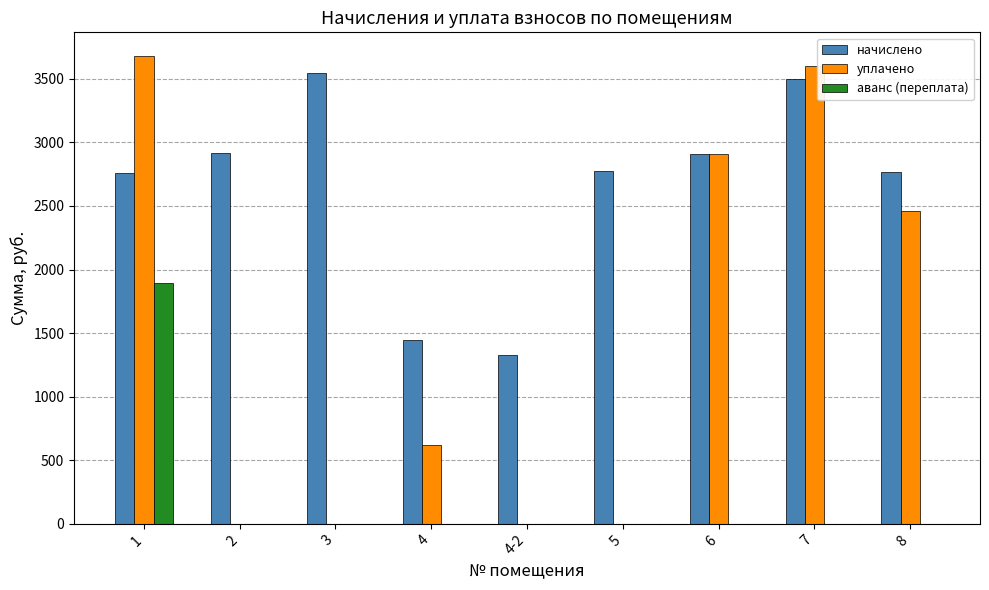

Which series changed the most between 1 and 5?

уплачено